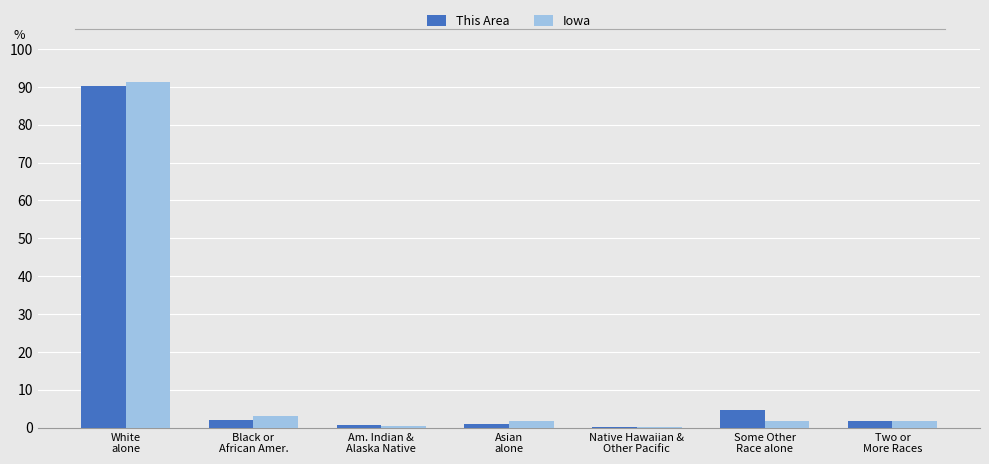

What is the maximum value shown in the chart?

91.3